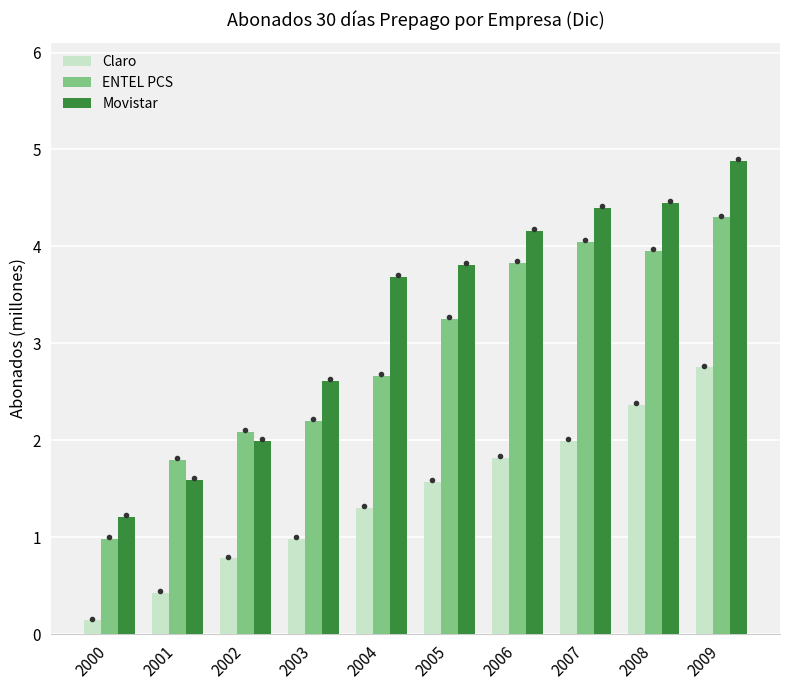

Which series has the largest range (max minus min)?

Movistar